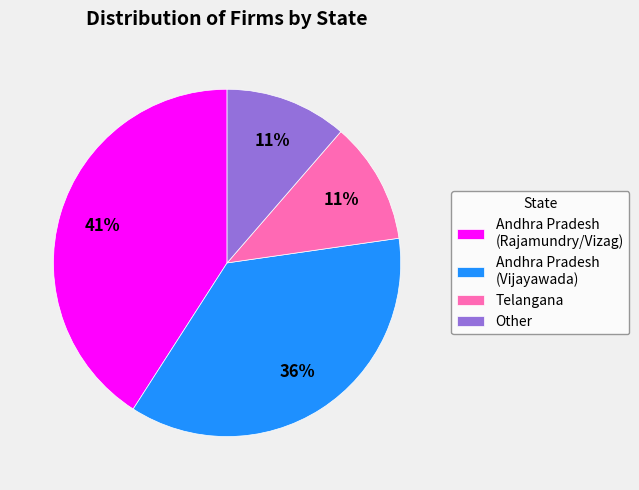

Combined, do Andhra Pradesh (Vijayawada) and Other account for over 50%?

No